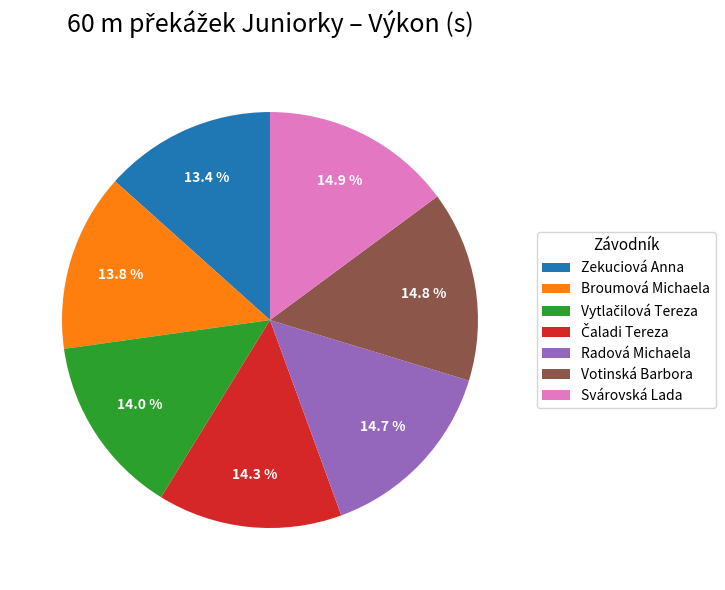

To the nearest percent, what is the average slice percentage?

14%